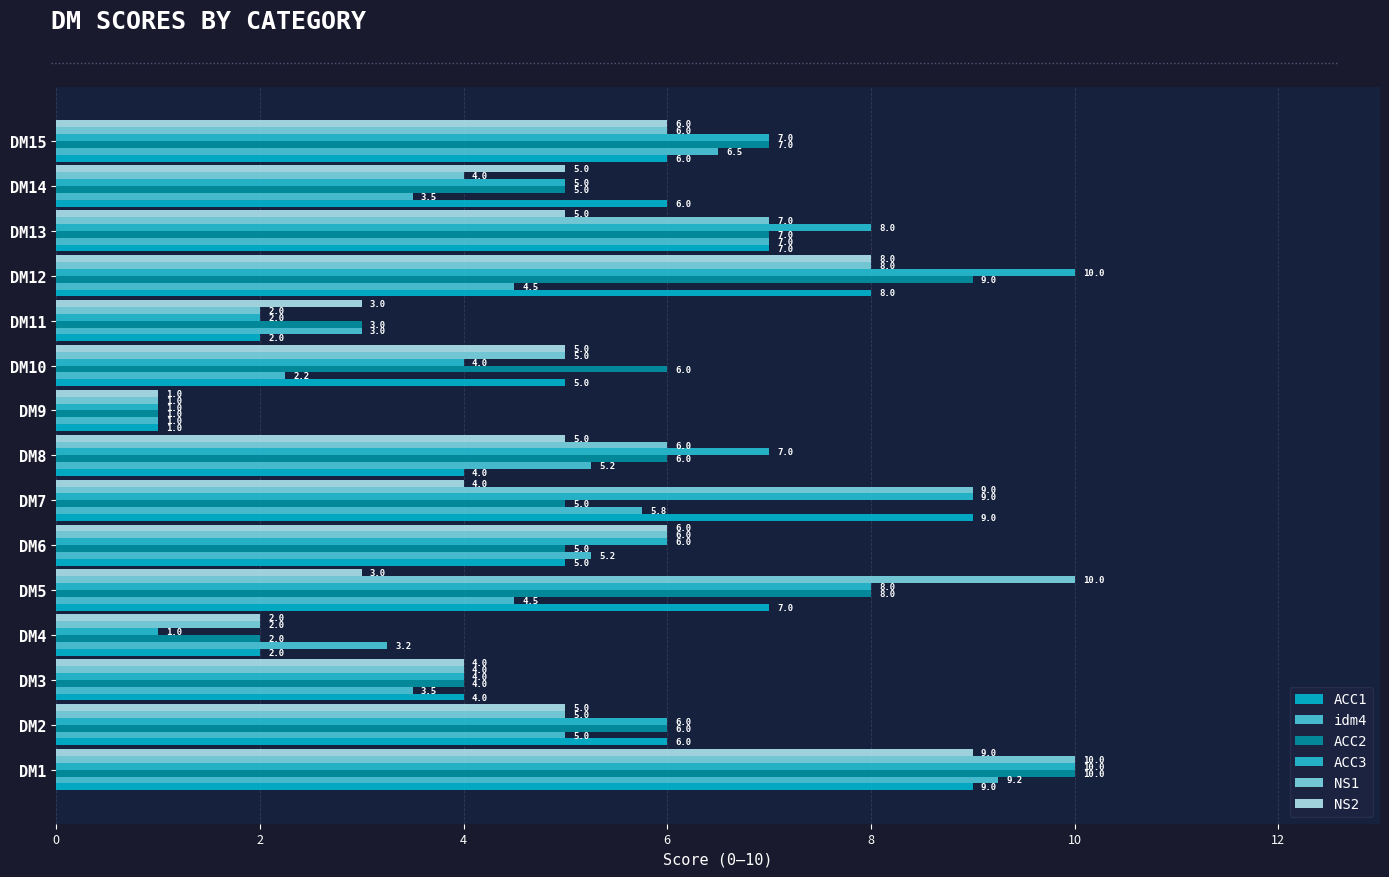

How many values in the NS1 series are below 6?

7